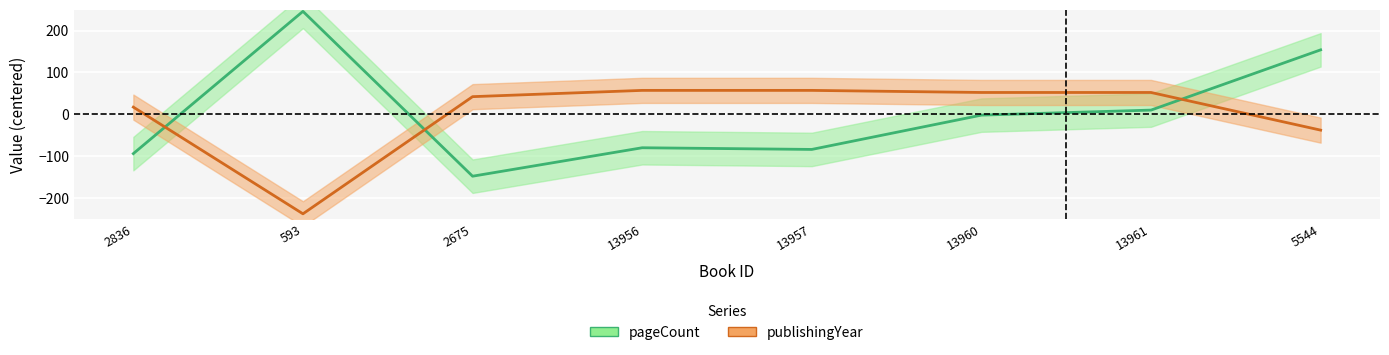

True or false: publishingYear has a value of 57.9 at 2675.

False